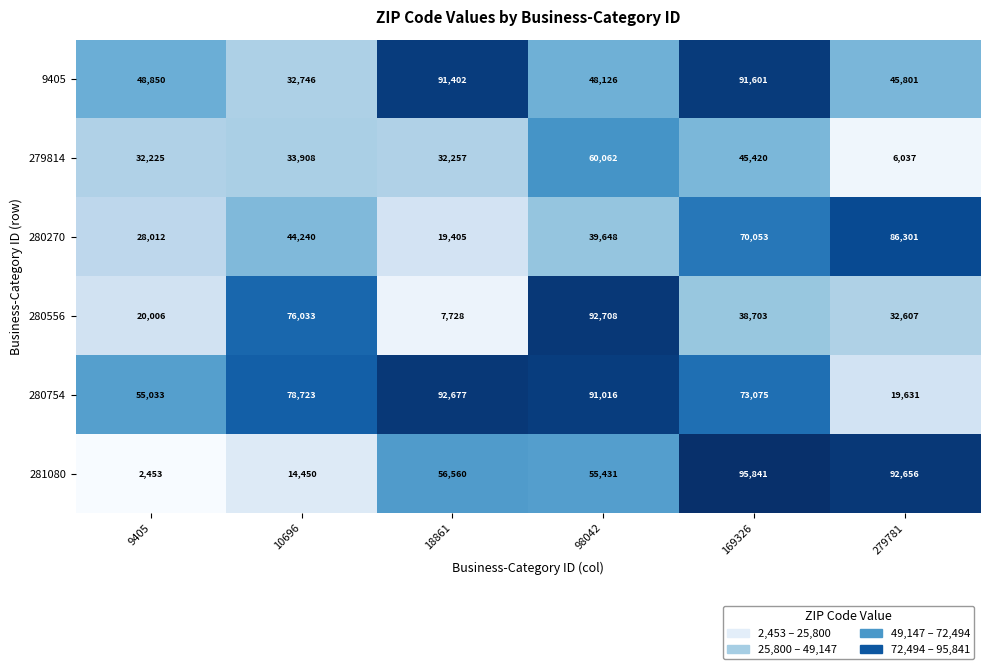

What is the maximum value shown in the chart?

95841